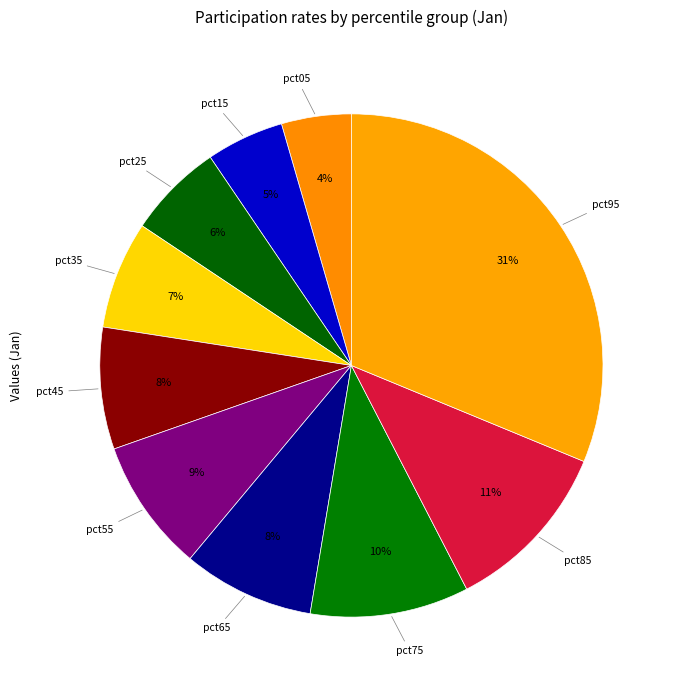

Combined, do pct15 and pct45 account for over 50%?

No